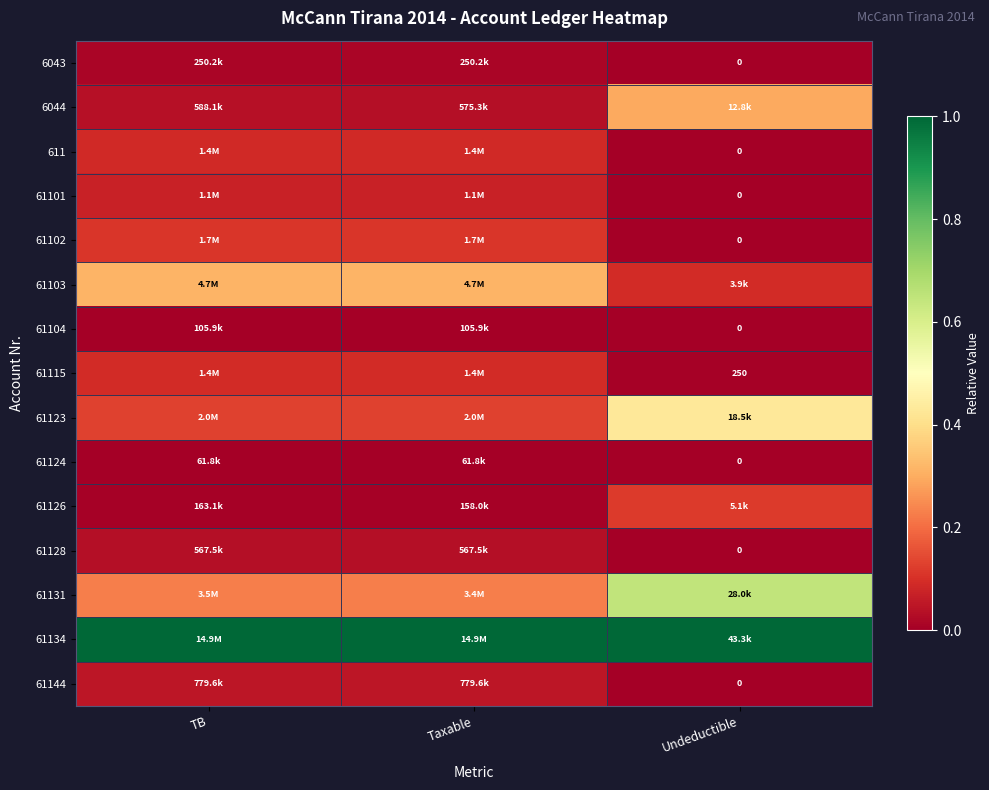

Rank the series at Undeductible from highest to lowest value.

61134, 61131, 61123, 6044, 61126, 61103, 61115, 6043, 611, 61101, 61102, 61104, 61124, 61128, 61144